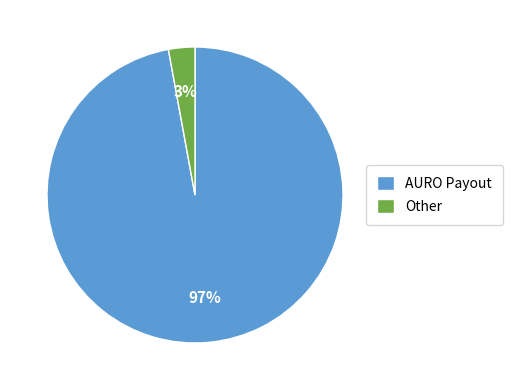

What percentage is the AURO Payout slice, to the nearest percent?

97%